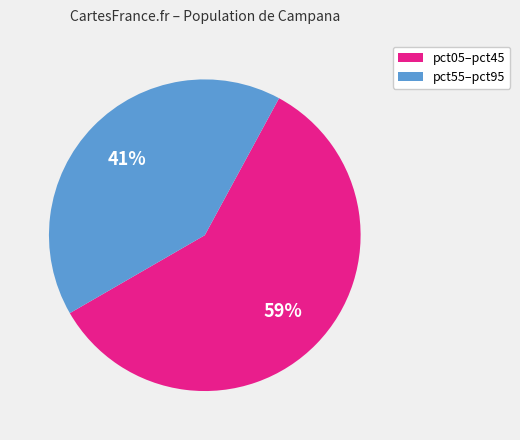

True or false: pct55–pct95 accounts for 53% of the total.

False